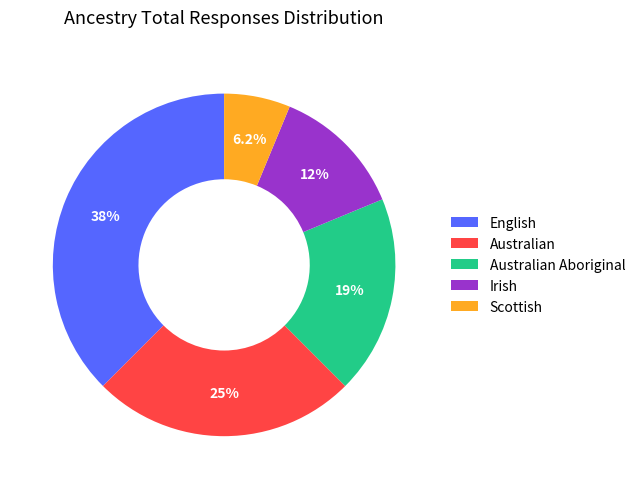

To the nearest percent, what is the average slice percentage?

20%